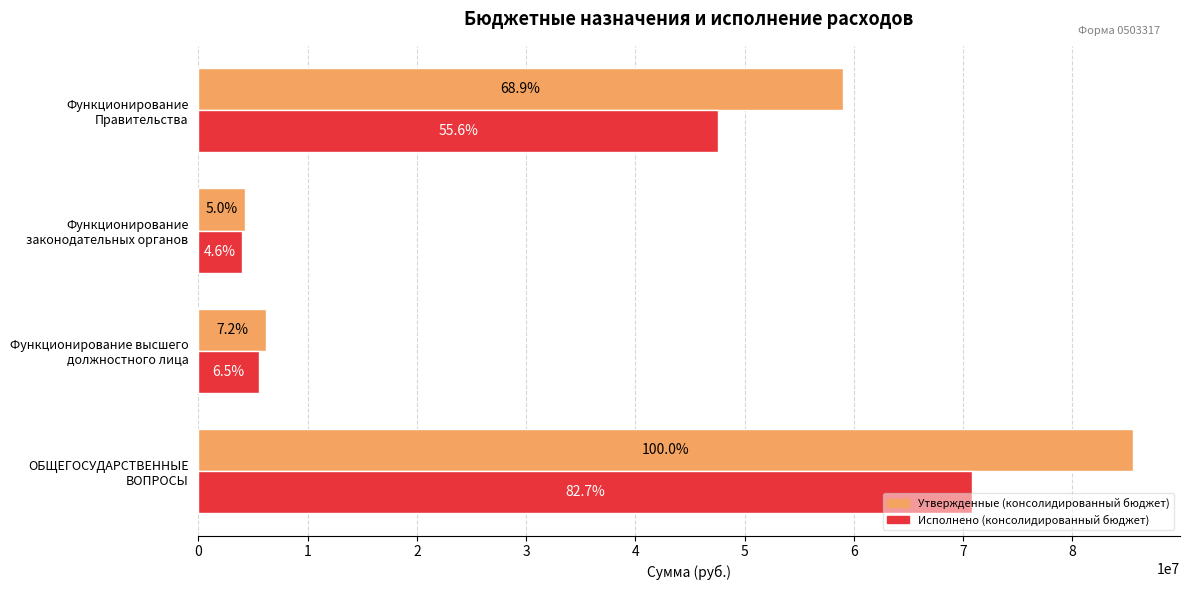

What is the difference between the maximum and minimum values in the Исполнено (консолидированный бюджет) series?

66843115.1